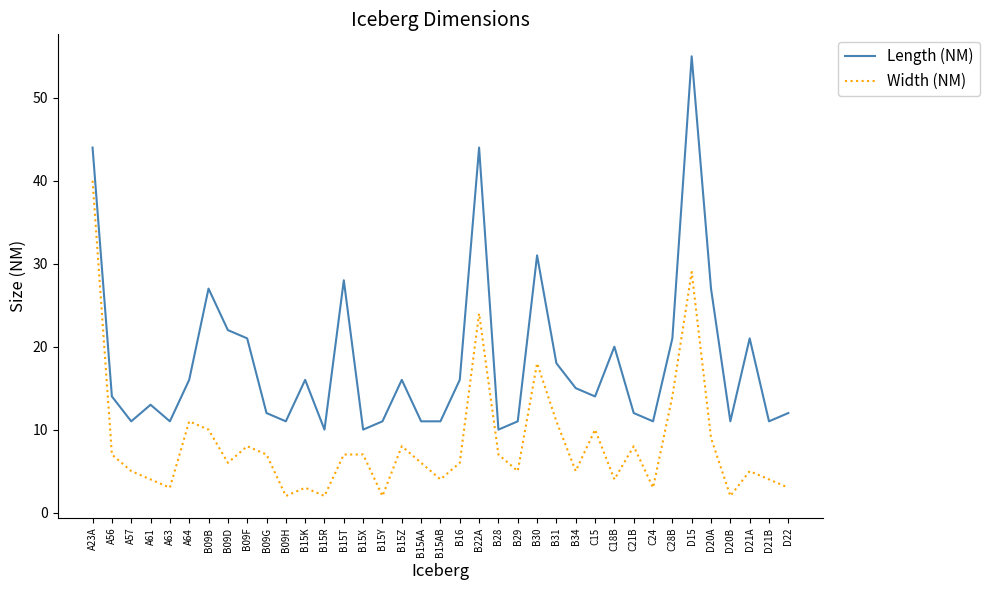

How many distinct data groups are displayed?

2